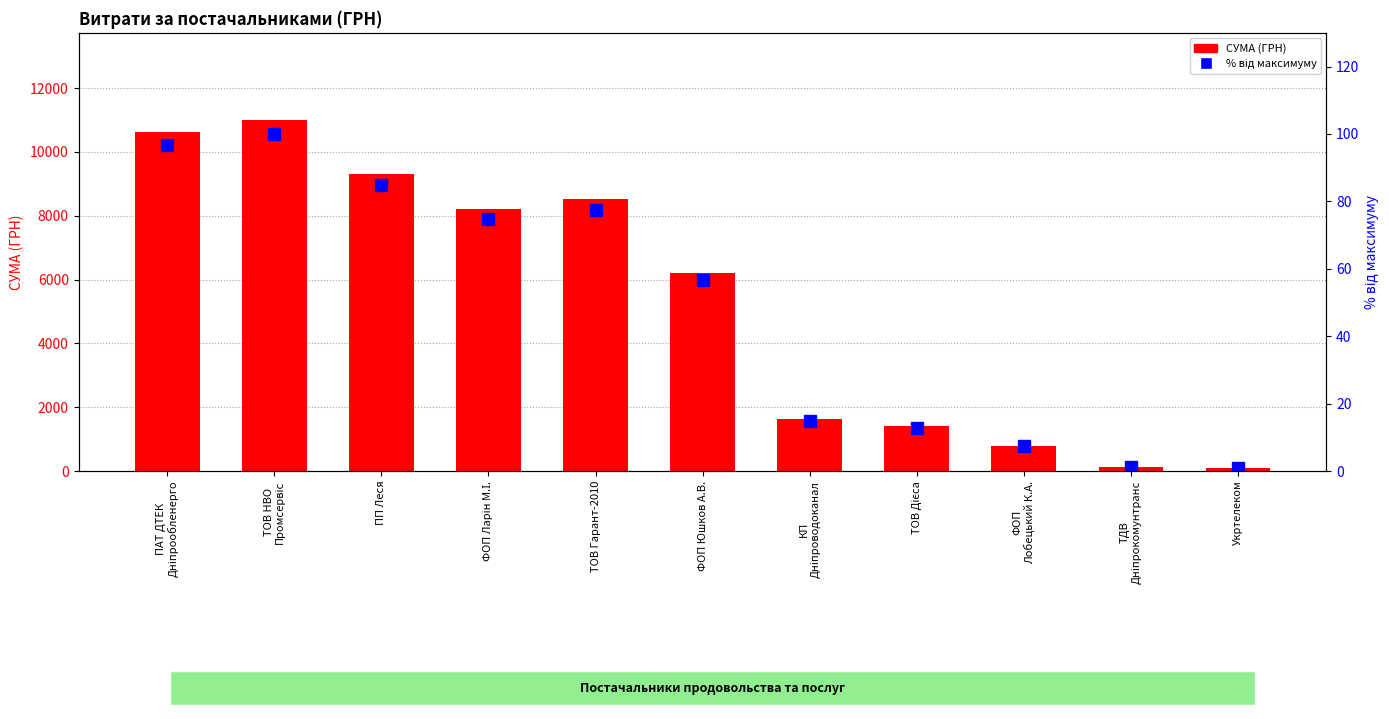

Reading left to right, extract all data points from this chart.

СУМА (ГРН): ПАТ ДТЕК
Дніпрообленерго=10614.0	ТОВ НВО
Промсервіс=10987.6	ПП Леся=9321.8	ФОП Ларін М.І.=8220.2	ТОВ Гарант-2010=8523.6	ФОП Юшков А.В.=6220.0	КП
Дніпроводоканал=1645.1	ТОВ Дієса=1399.9	ФОП
Лобецький К.А.=799.3	ТДВ
Дніпрокомунтранс=135.7	Укртелеком=102.0
відсоток від максимуму: ПАТ ДТЕК
Дніпрообленерго=96.6	ТОВ НВО
Промсервіс=100.0	ПП Леся=84.8	ФОП Ларін М.І.=74.8	ТОВ Гарант-2010=77.6	ФОП Юшков А.В.=56.6	КП
Дніпроводоканал=15.0	ТОВ Дієса=12.7	ФОП
Лобецький К.А.=7.3	ТДВ
Дніпрокомунтранс=1.2	Укртелеком=0.9